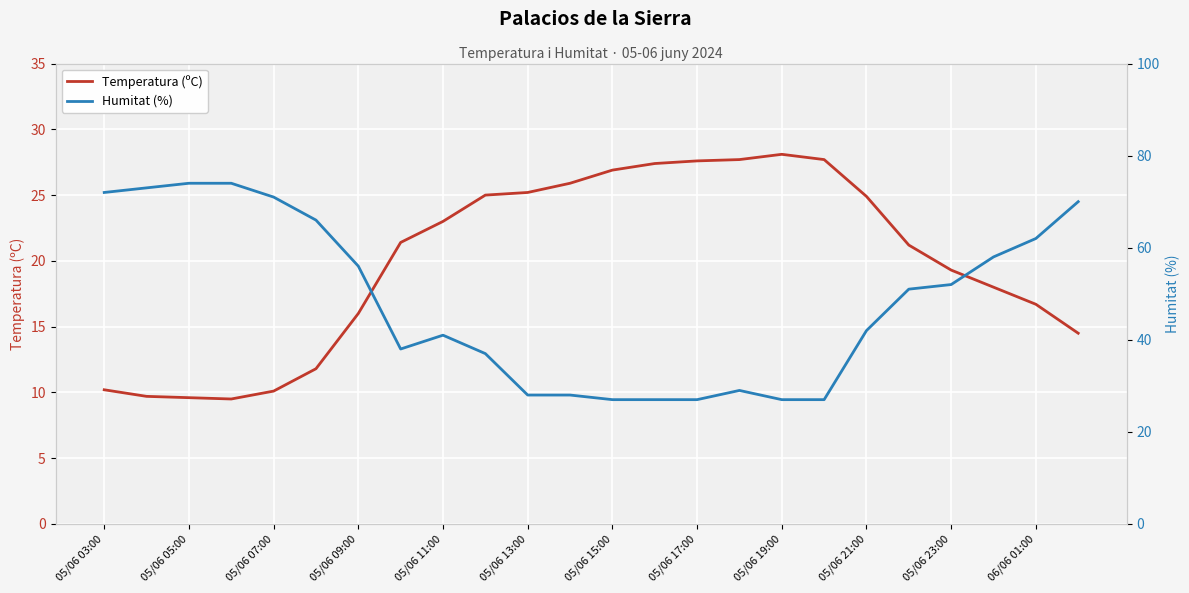

True or false: Temperatura (ºC) has a value of 16.5 at 05/06 07:00.

False